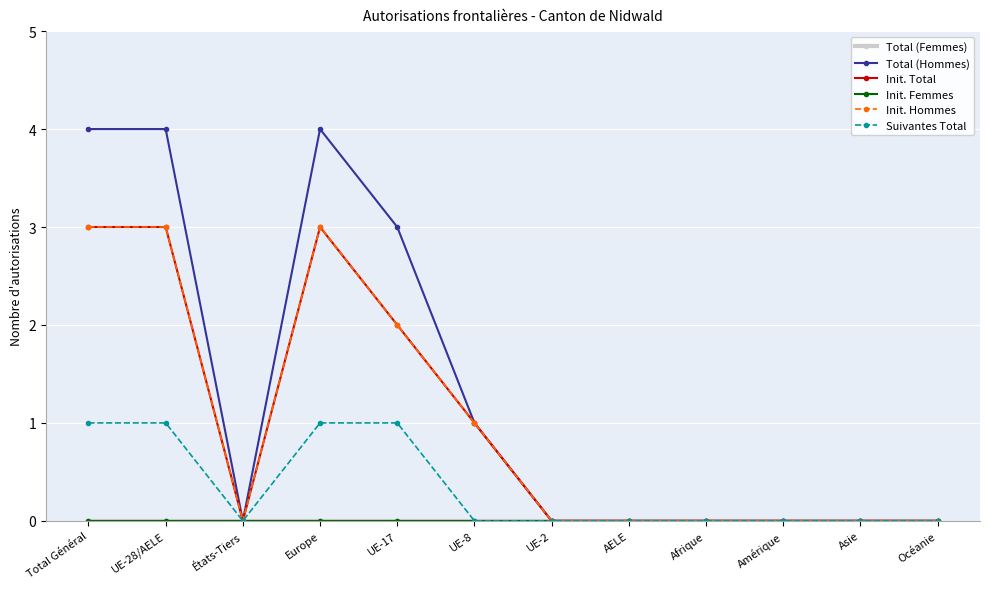

Does the chart have visible grid lines?

Yes